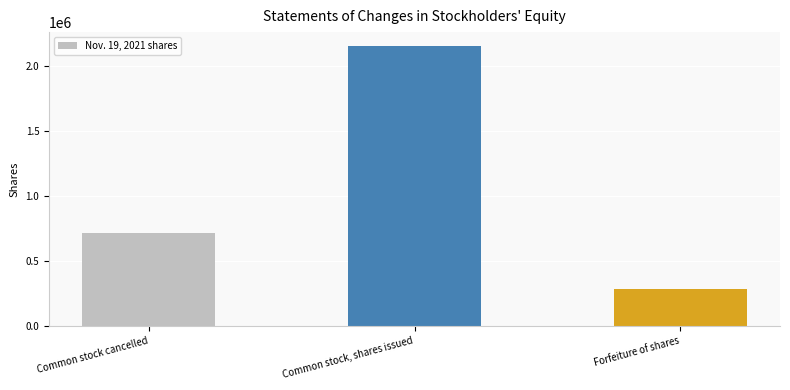

Is it true that the value at Common stock cancelled is 1106783?

False